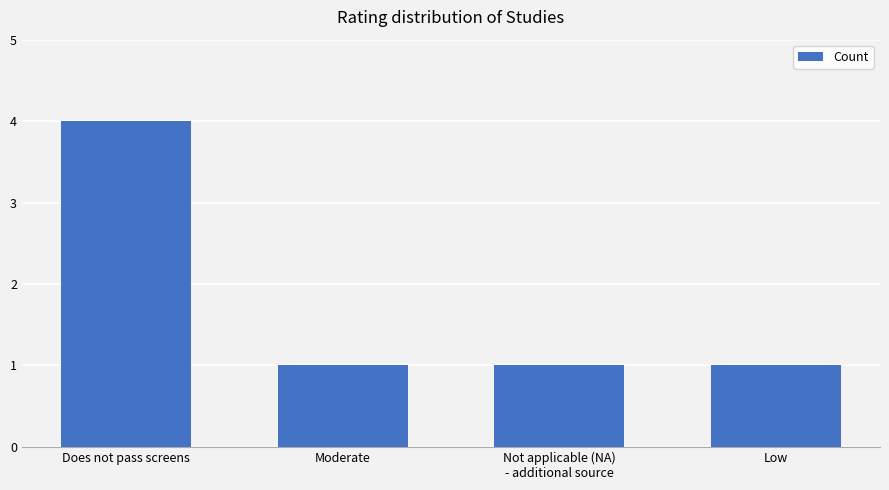

Count the number of categories in the chart.

4